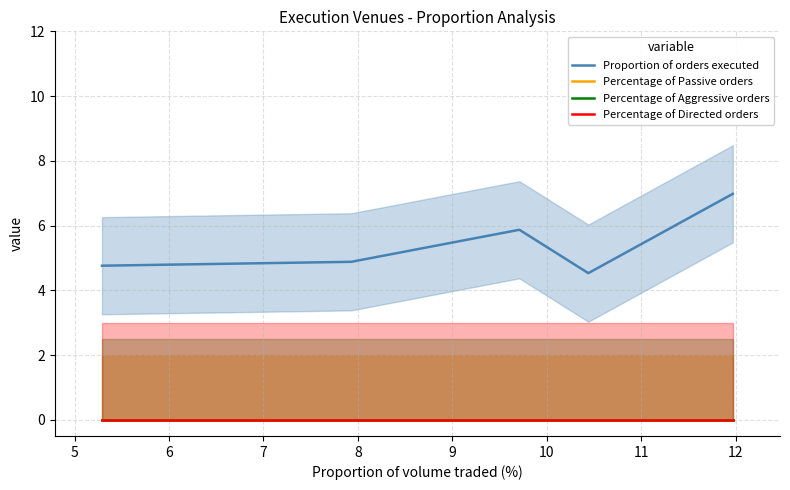

How many lines are shown in the chart?

4